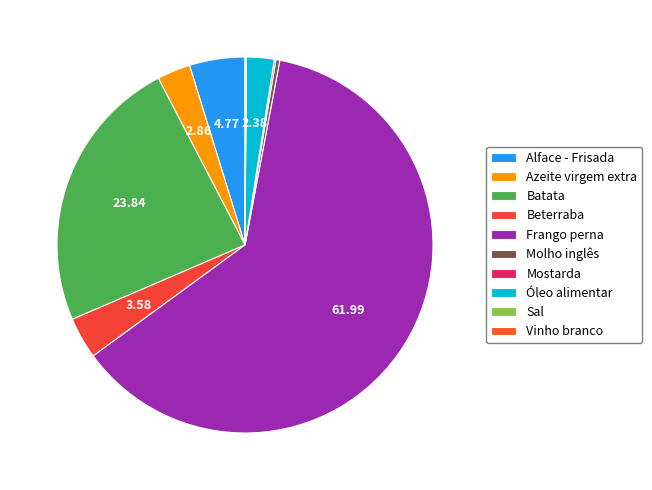

To the nearest percent, what is the combined percentage of Óleo alimentar and Vinho branco?

2%